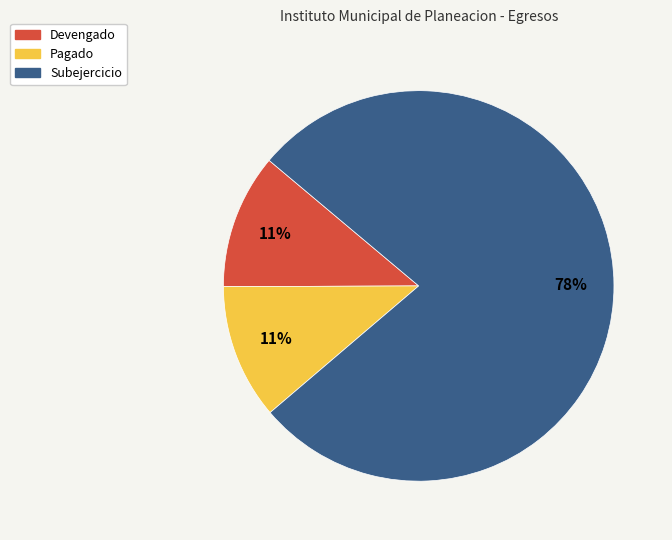

Which category has the biggest portion of the pie?

Subejercicio